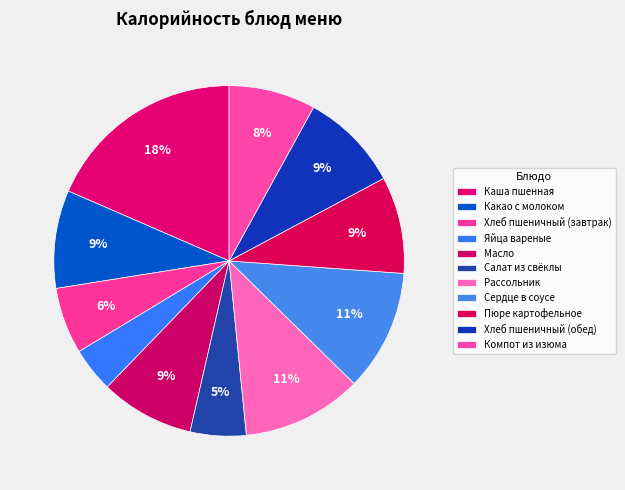

How many slices are in this pie chart?

11